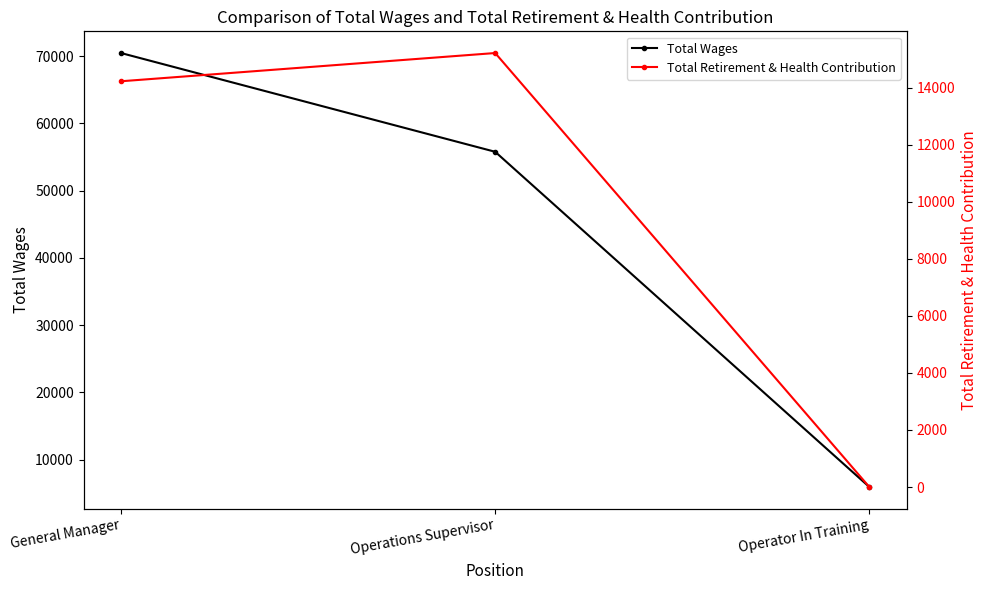

Between Operations Supervisor and General Manager, which is larger?

General Manager